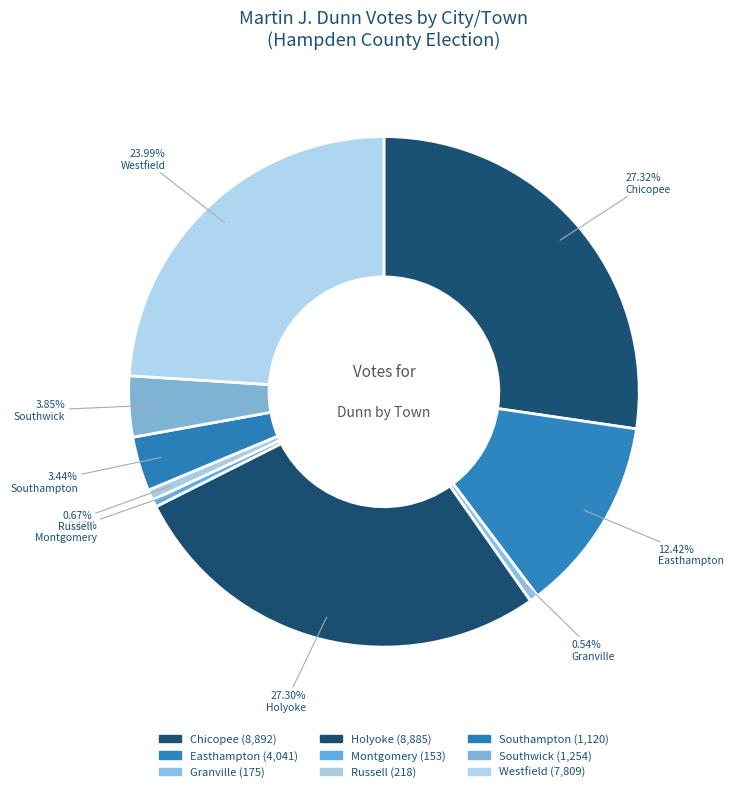

What is the change in value from Granville to Holyoke?

+8710